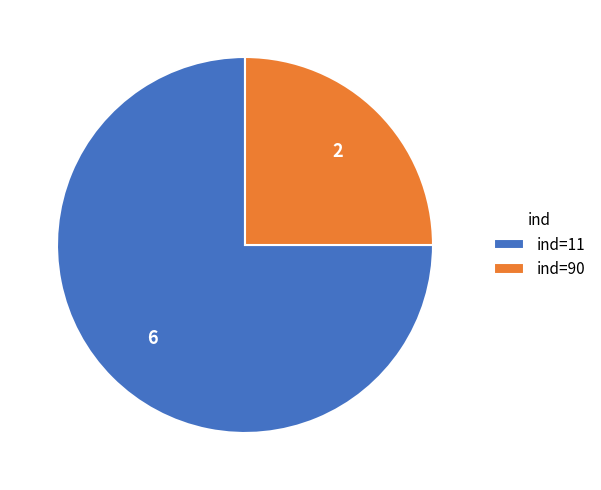

How many segments does this pie chart have?

2